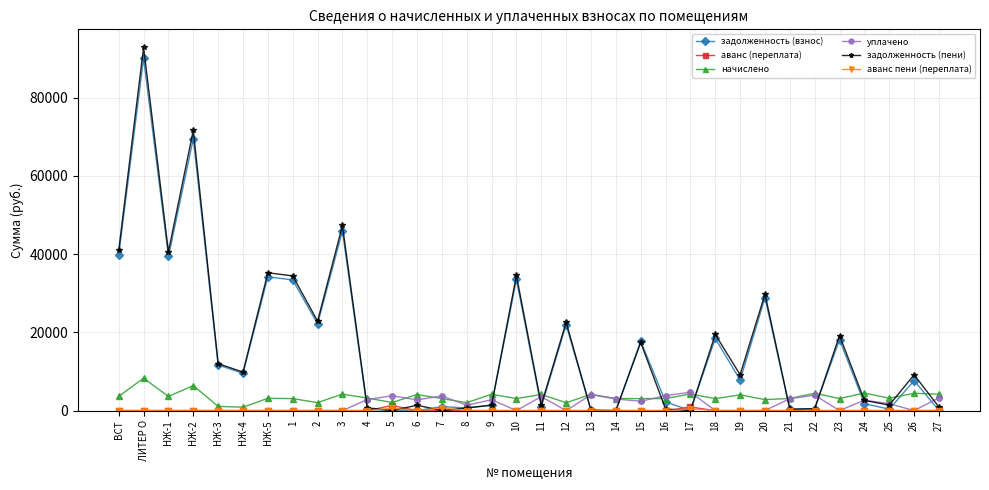

What is the difference between the second highest and minimum values in the начислено series?

5513.0